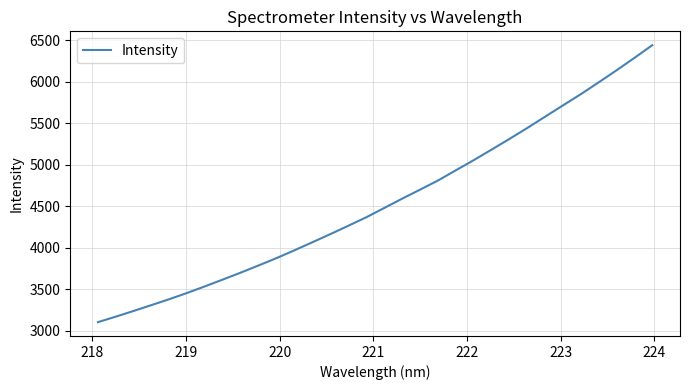

How many values are below 4479?

16